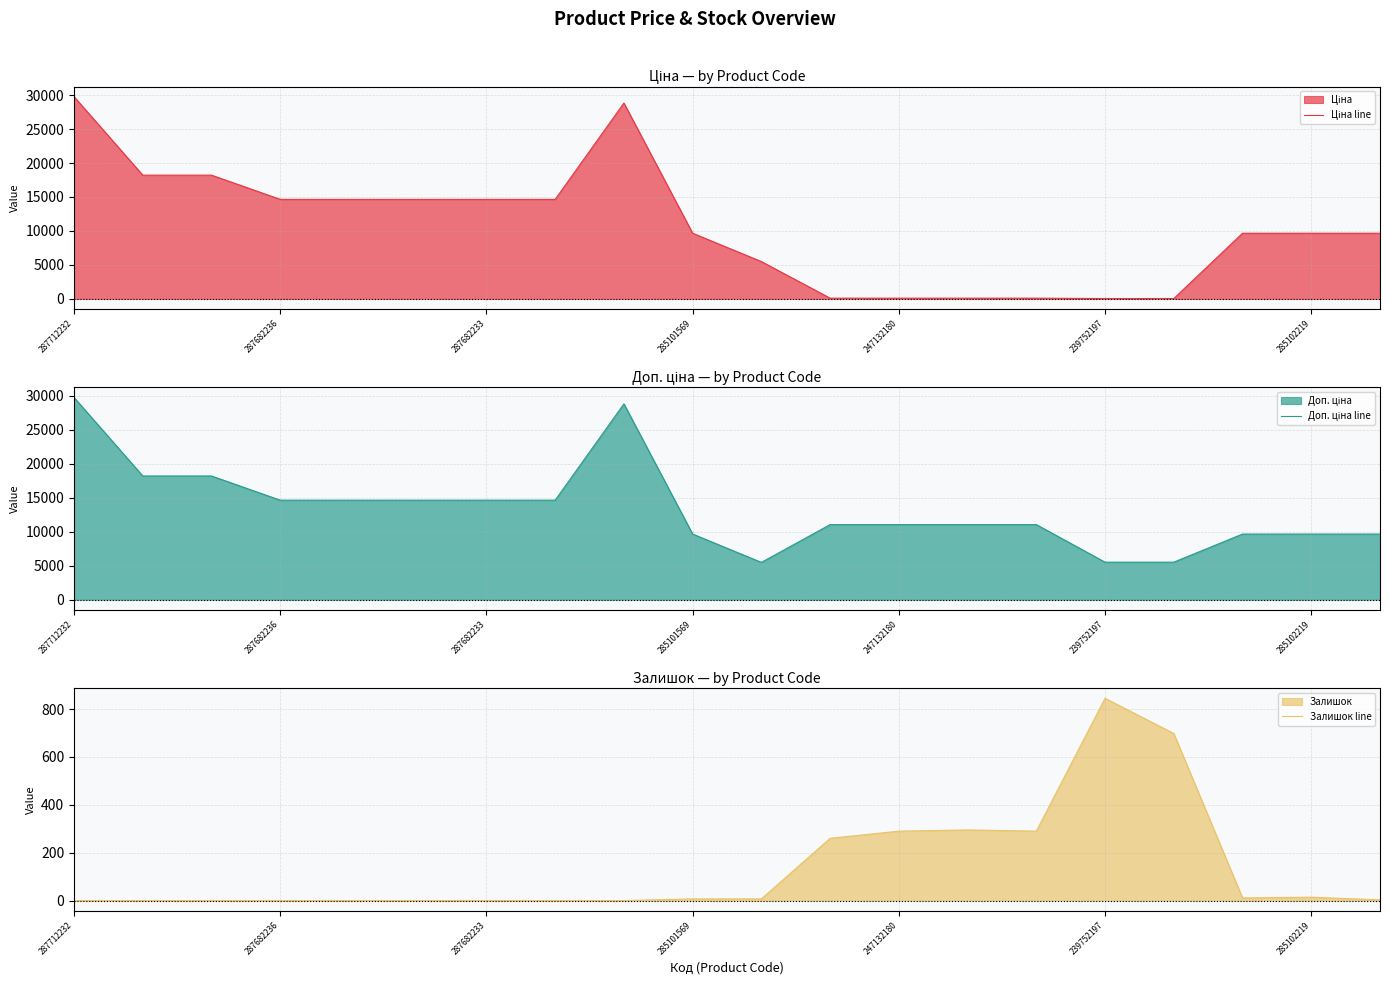

How many intersections are there between Ціна line and Залишок line?

2